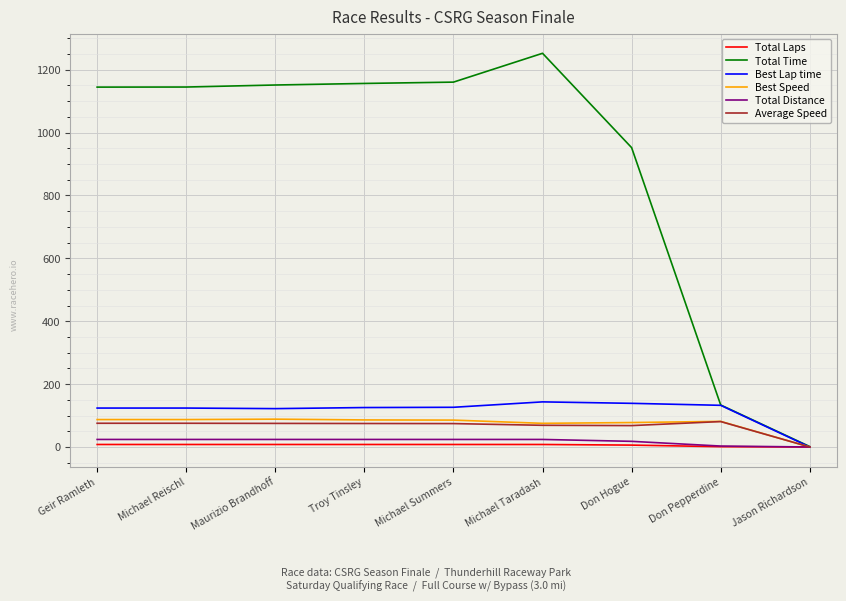

True or false: Best Lap time has a value of 212.2 at Michael Summers.

False